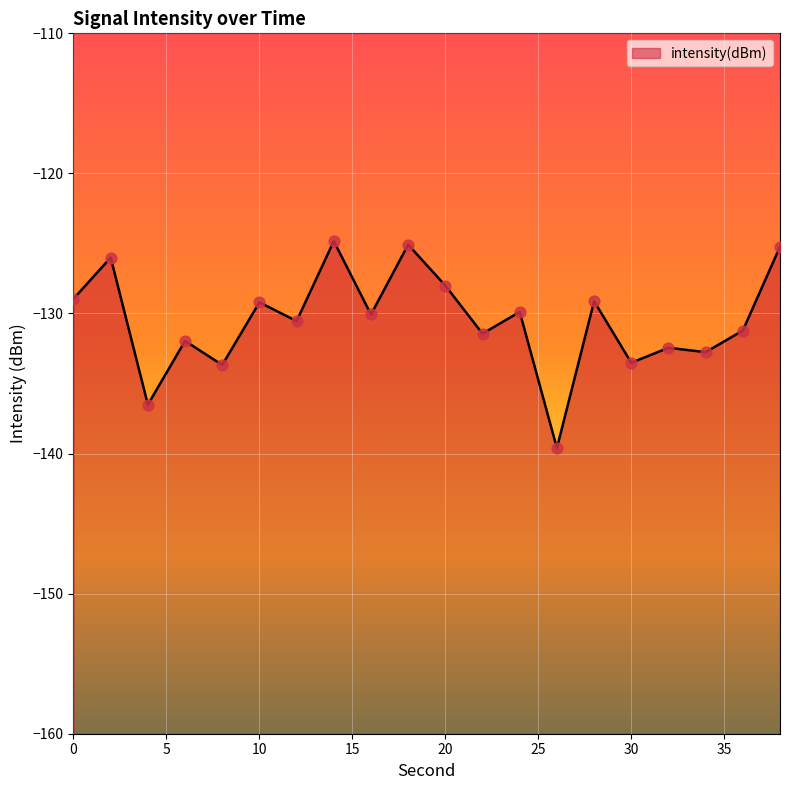

What is the change in value from 28 to 32?

-3.3